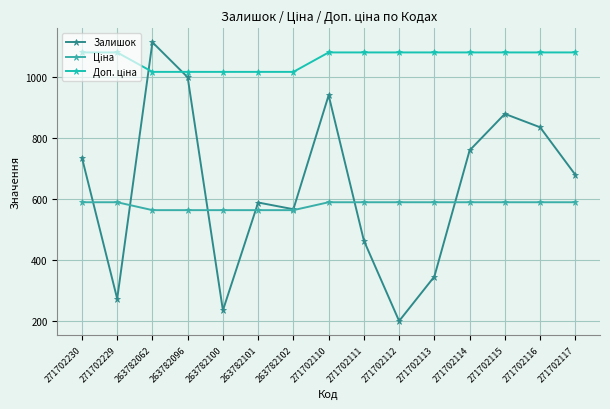

True or false: Залишок has a value of 1526.6 at 271702110.

False